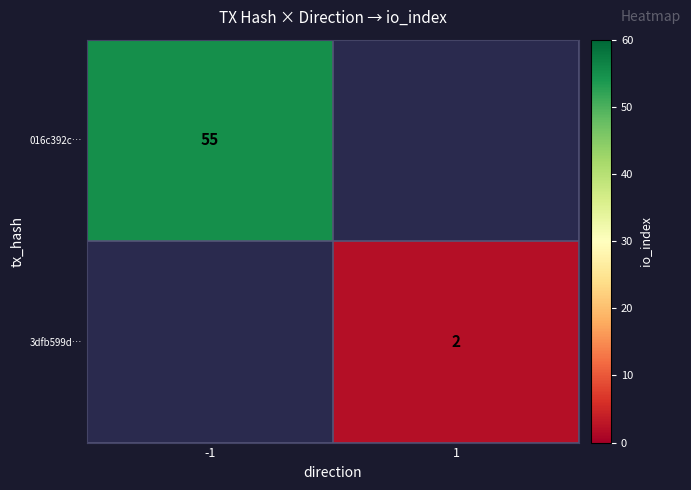

True or false: 016c392c… has a value of 55 at -1.

True